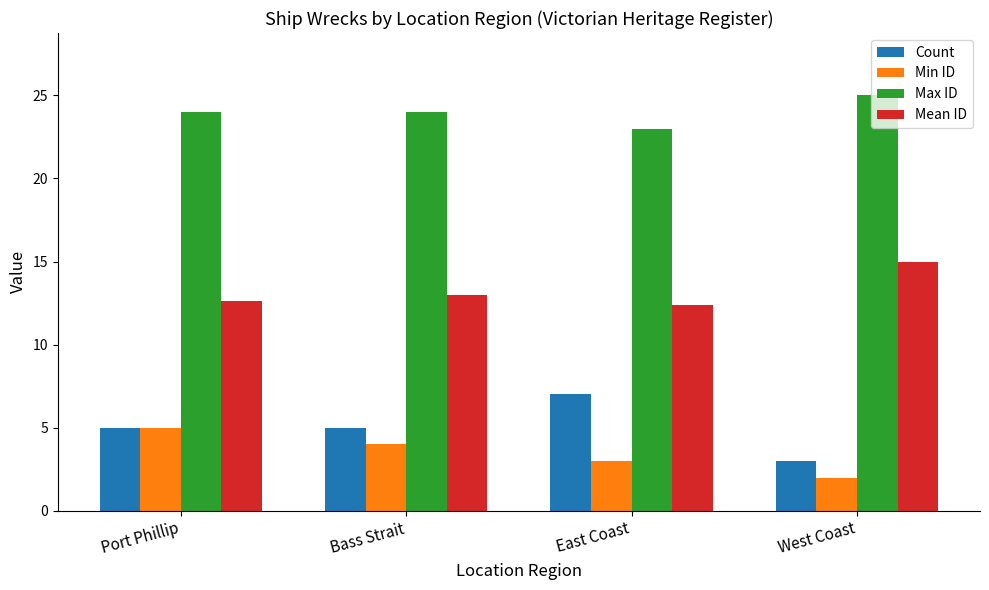

What is the difference between the highest and lowest values at East Coast?

20.0